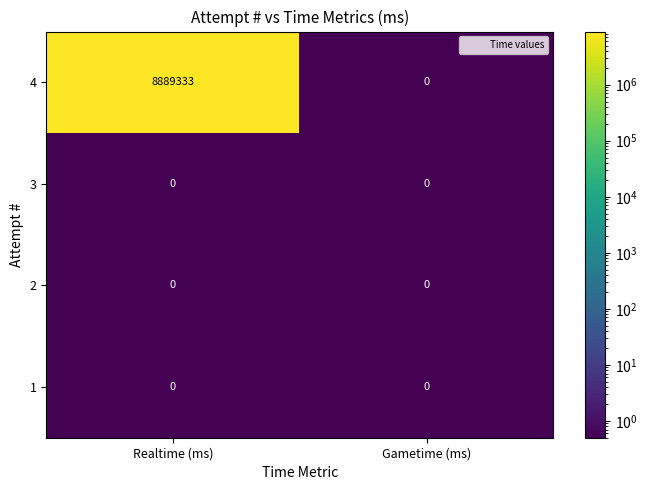

True or false: 3 has a value of 0 at Realtime (ms).

True